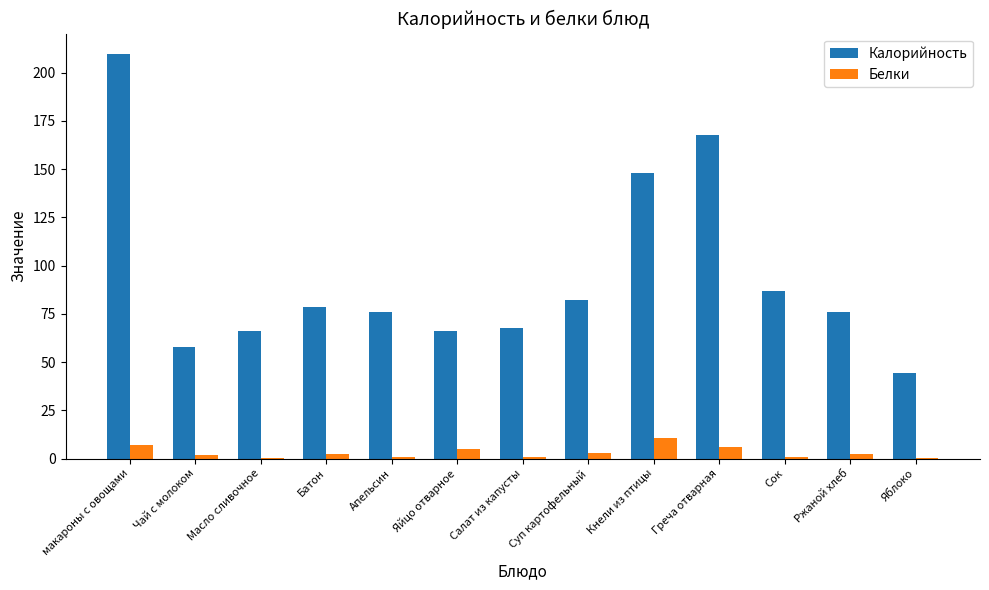

What is the greatest value displayed?

209.8